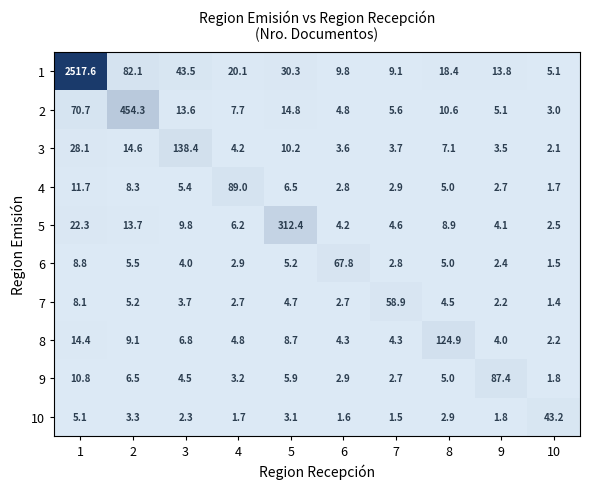

How many data points in 9 are less than 5?

5